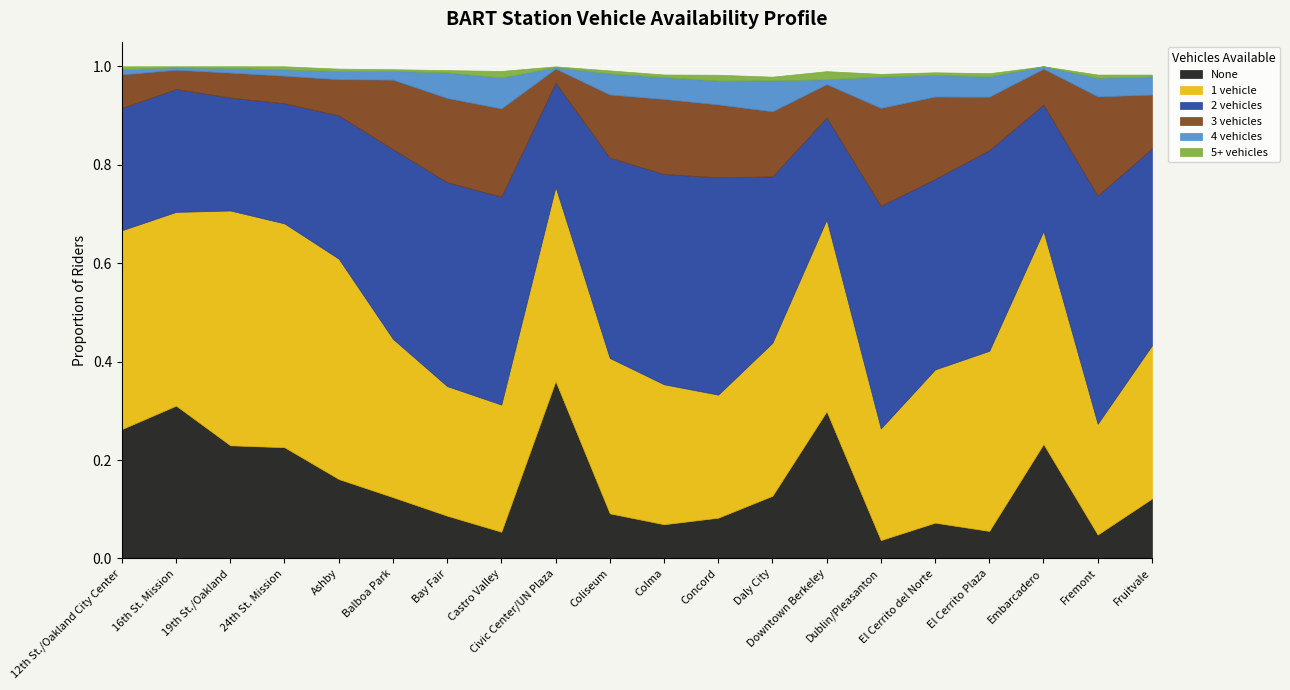

True or false: None and 1 vehicle cross at least once.

False